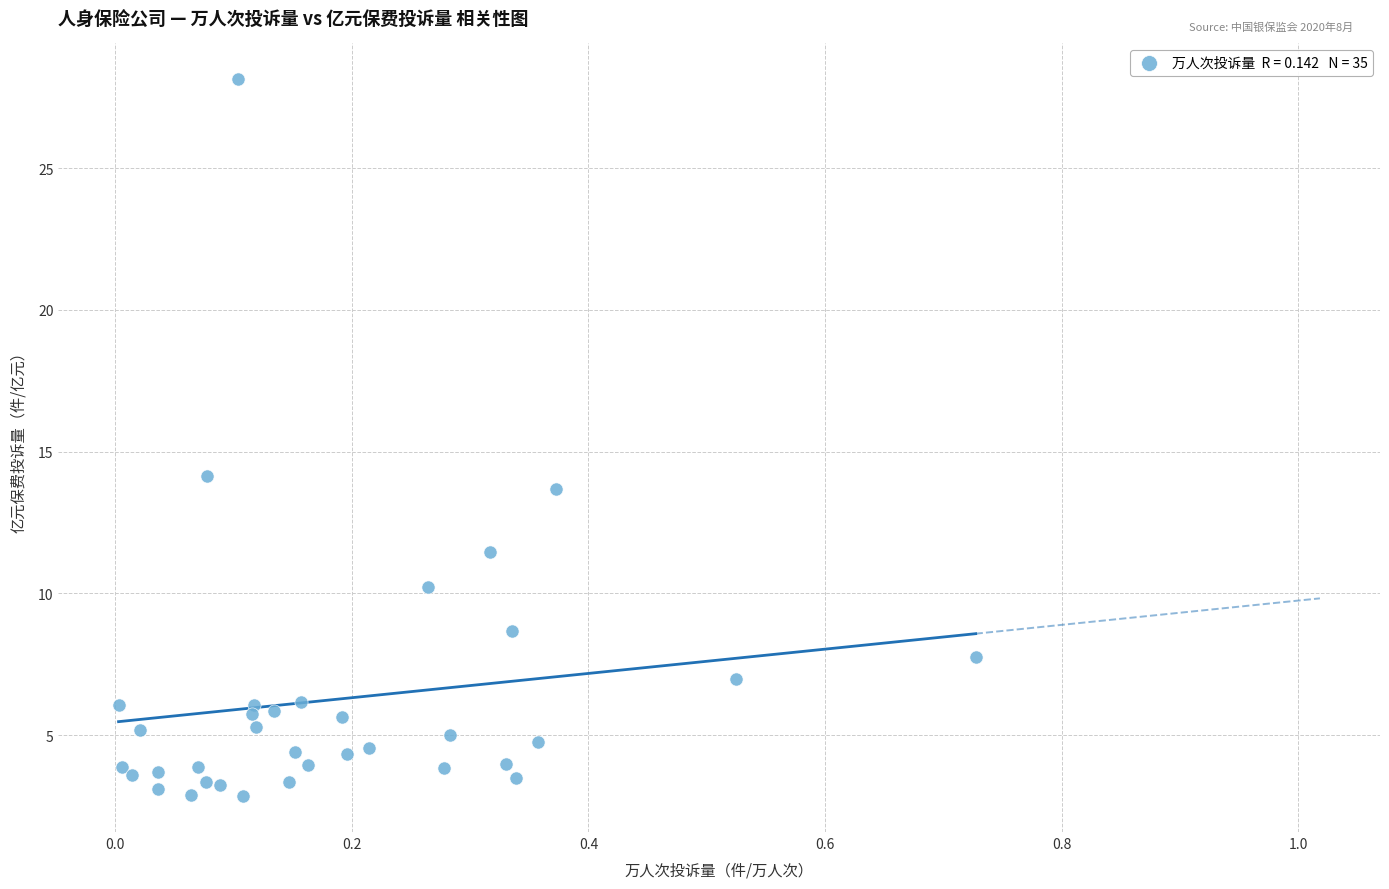

What Y value in the scatter plot is closest to 15?

14.1